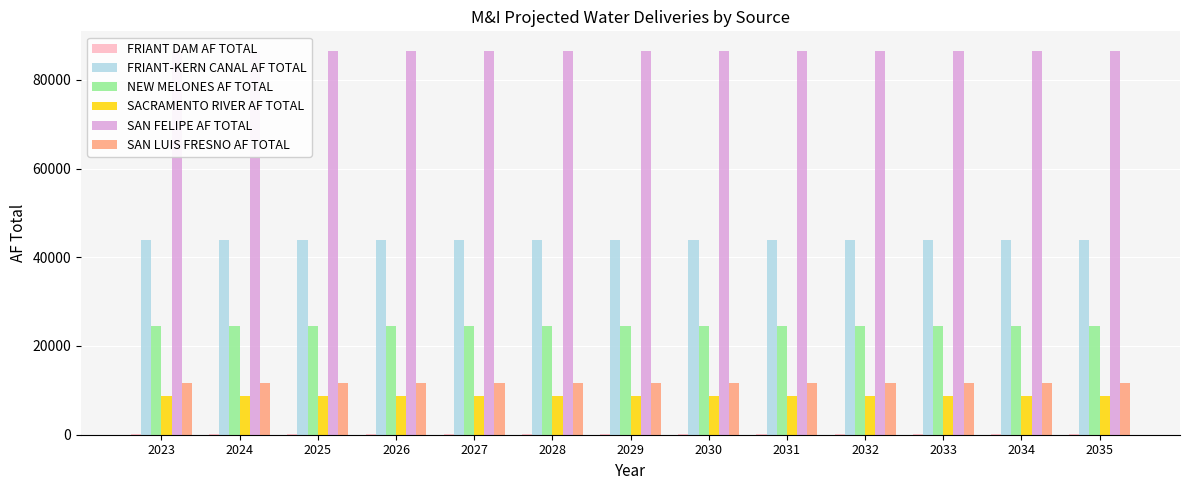

The SAN FELIPE AF TOTAL series shows 86587.1 at 2035. True or false?

True